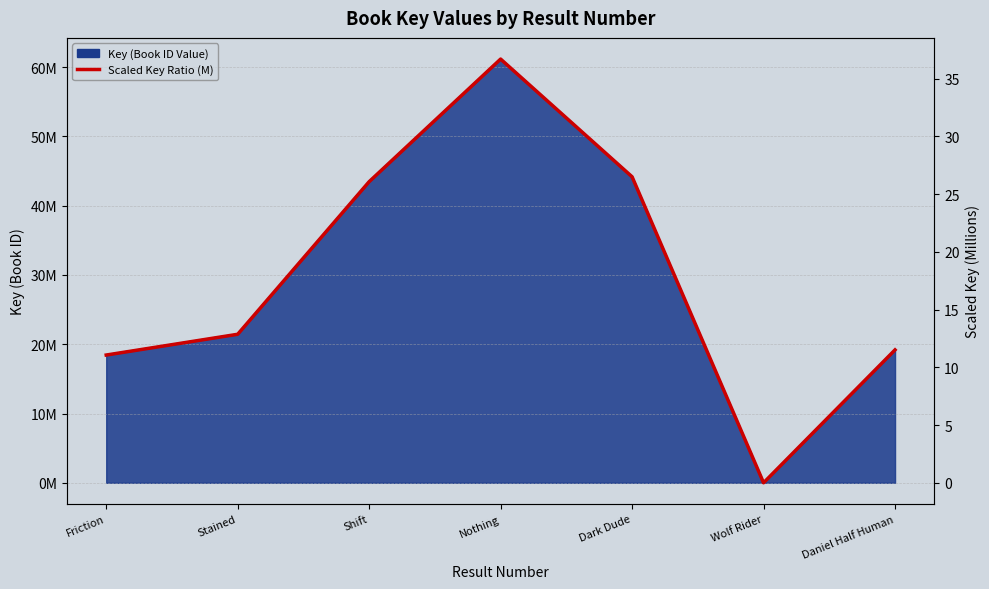

Count the number of categories in the chart.

7